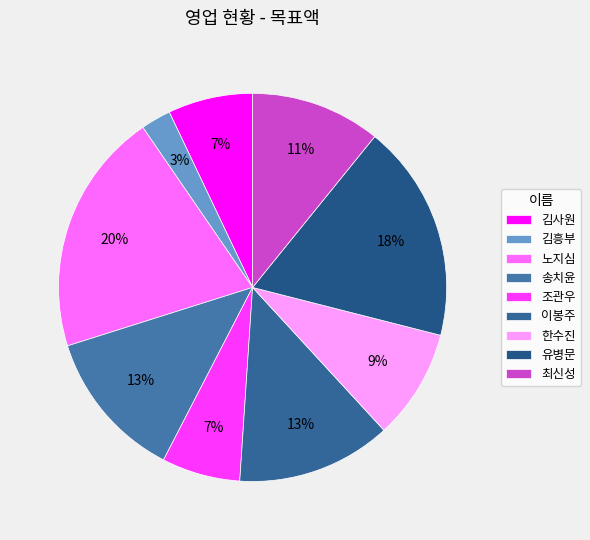

Is it true that 유병문 is 29% of the pie?

False